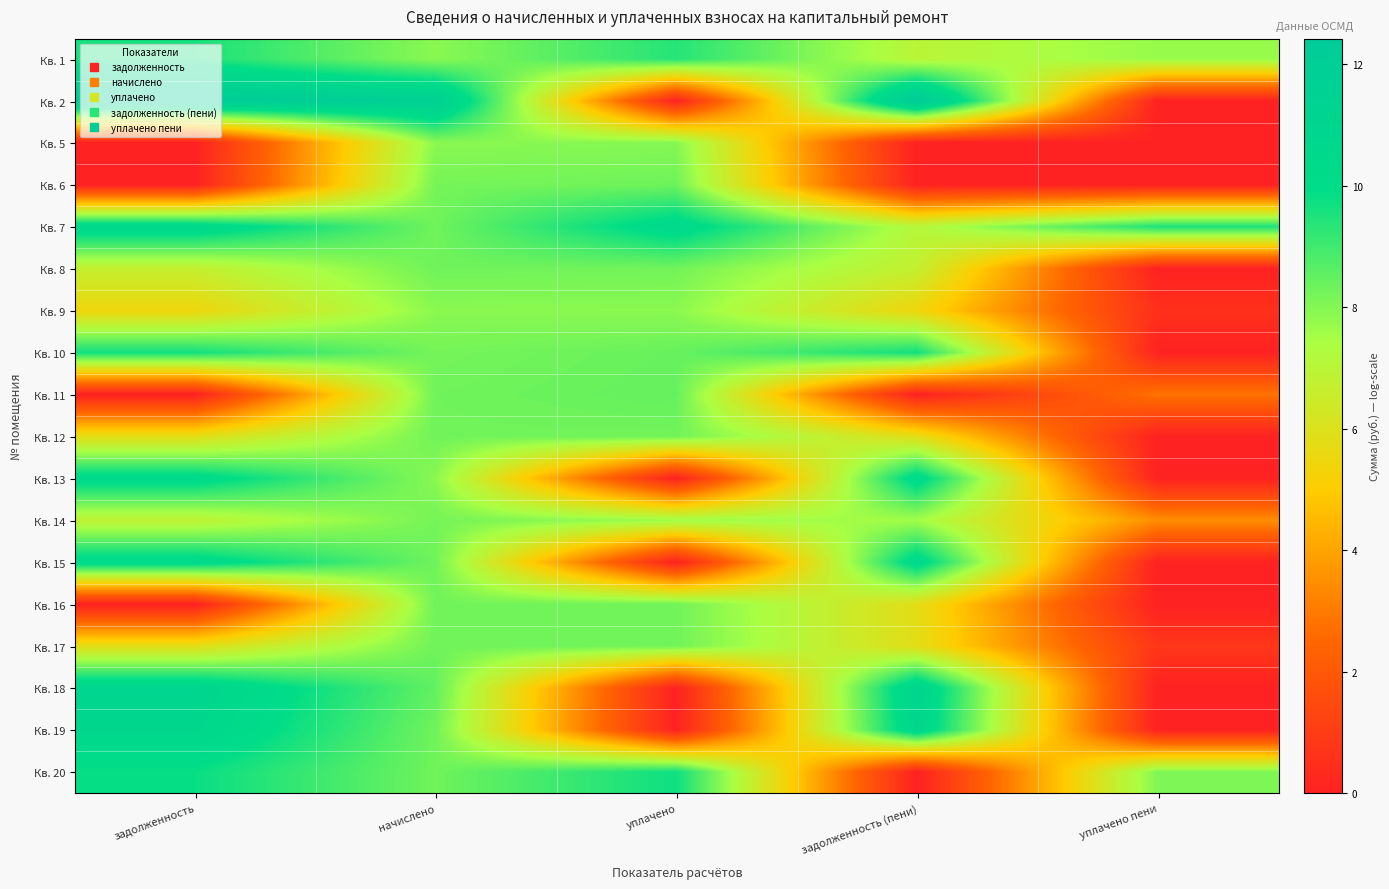

Reading right to left, list all the values displayed in this chart.

Кв. 1: уплачено пени=7.7	задолженность (пени)=7.0	уплачено=9.4	начислено=7.9	задолженность=9.6
Кв. 2: уплачено пени=0.0	задолженность (пени)=12.4	уплачено=0.0	начислено=11.6	задолженность=12.4
Кв. 5: уплачено пени=0.0	задолженность (пени)=0.0	уплачено=8.0	начислено=7.9	задолженность=0.0
Кв. 6: уплачено пени=0.0	задолженность (пени)=0.0	уплачено=8.3	начислено=8.2	задолженность=0.0
Кв. 7: уплачено пени=9.5	задолженность (пени)=7.1	уплачено=10.4	начислено=8.3	задолженность=10.6
Кв. 8: уплачено пени=0.0	задолженность (пени)=6.7	уплачено=8.3	начислено=8.3	задолженность=6.7
Кв. 9: уплачено пени=0.5	задолженность (пени)=5.4	уплачено=7.9	начислено=7.9	задолженность=5.4
Кв. 10: уплачено пени=0.0	задолженность (пени)=9.7	уплачено=8.4	начислено=8.2	задолженность=9.7
Кв. 11: уплачено пени=2.8	задолженность (пени)=0.0	уплачено=8.4	начислено=8.3	задолженность=0.0
Кв. 12: уплачено пени=0.0	задолженность (пени)=5.8	уплачено=8.3	начислено=8.3	задолженность=5.8
Кв. 13: уплачено пени=0.0	задолженность (пени)=10.4	уплачено=0.0	начислено=7.9	задолженность=10.4
Кв. 14: уплачено пени=3.5	задолженность (пени)=7.5	уплачено=7.6	начислено=8.2	задолженность=6.8
Кв. 15: уплачено пени=0.0	задолженность (пени)=10.5	уплачено=0.0	начислено=8.3	задолженность=10.4
Кв. 16: уплачено пени=0.0	задолженность (пени)=5.8	уплачено=8.3	начислено=8.3	задолженность=0.0
Кв. 17: уплачено пени=0.8	задолженность (пени)=5.8	уплачено=8.3	начислено=8.3	задолженность=5.8
Кв. 18: уплачено пени=0.0	задолженность (пени)=11.0	уплачено=0.0	начислено=8.5	задолженность=10.9
Кв. 19: уплачено пени=0.0	задолженность (пени)=10.8	уплачено=0.0	начислено=8.3	задолженность=10.7
Кв. 20: уплачено пени=8.1	задолженность (пени)=0.0	уплачено=9.7	начислено=8.3	задолженность=9.8